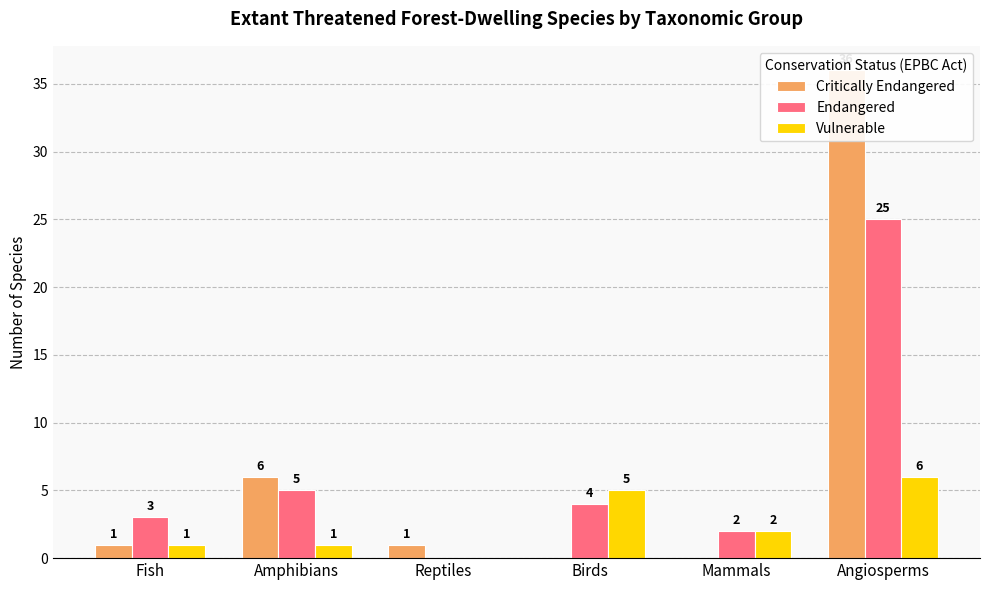

What is the sum of all Endangered values?

39